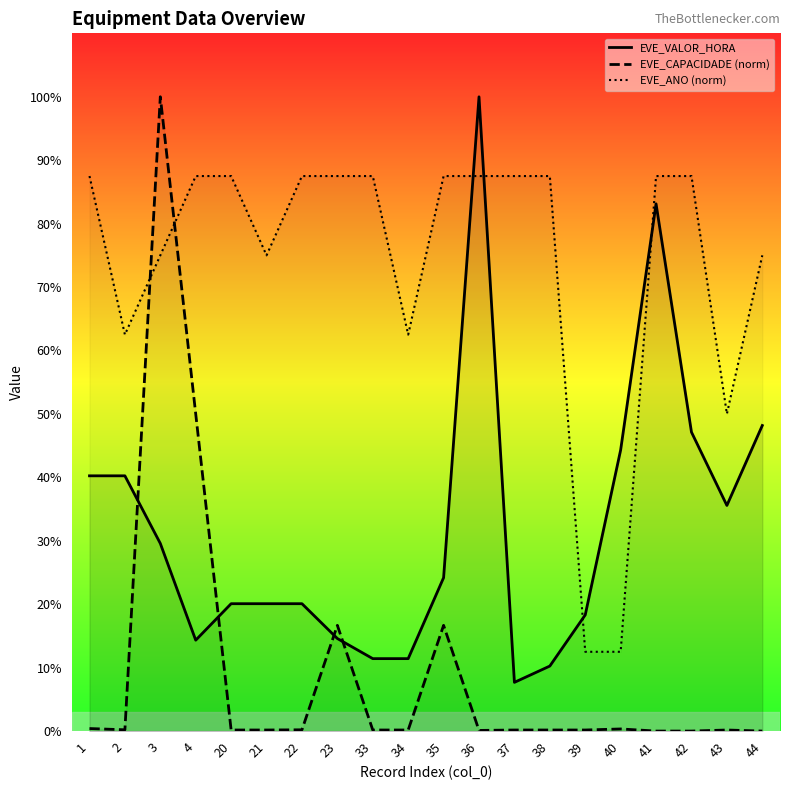

How many times do EVE_ANO (norm) and EVE_CAPACIDADE (norm) cross each other?

2